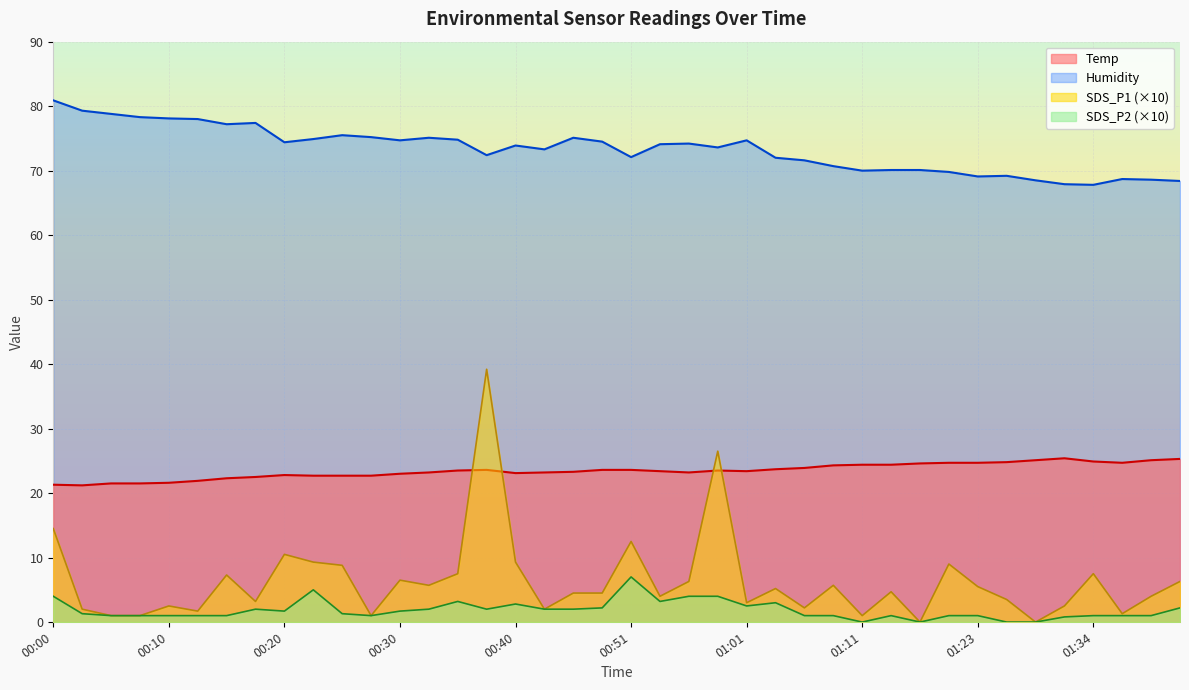

True or false: SDS_P2 and SDS_P1 cross at least once.

False